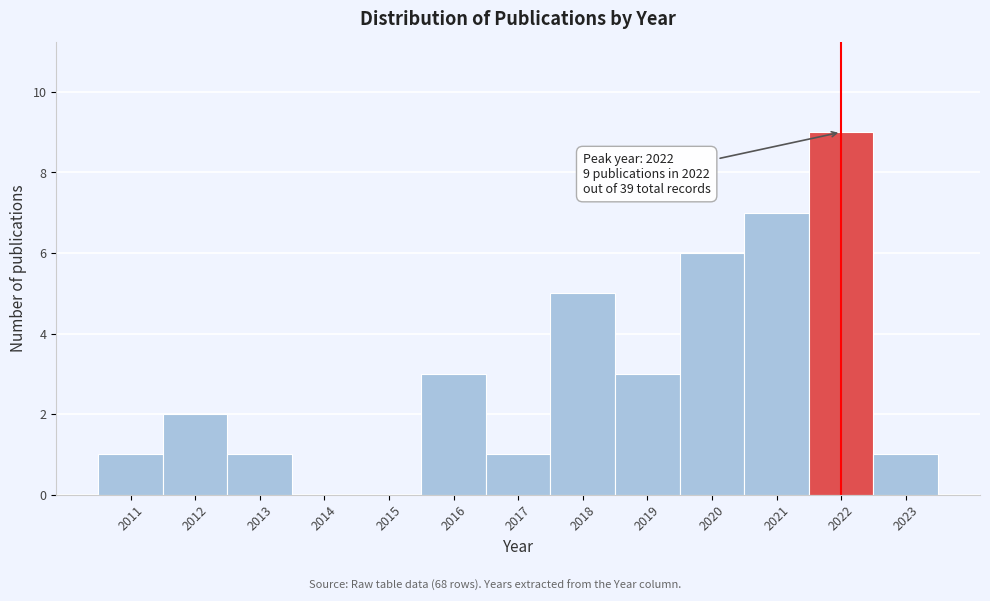

Reading left to right, list all the values displayed in this chart.

2011=1	2012=2	2013=1	2014=0	2015=0	2016=3	2017=1	2018=5	2019=3	2020=6	2021=7	2022=9	2023=1